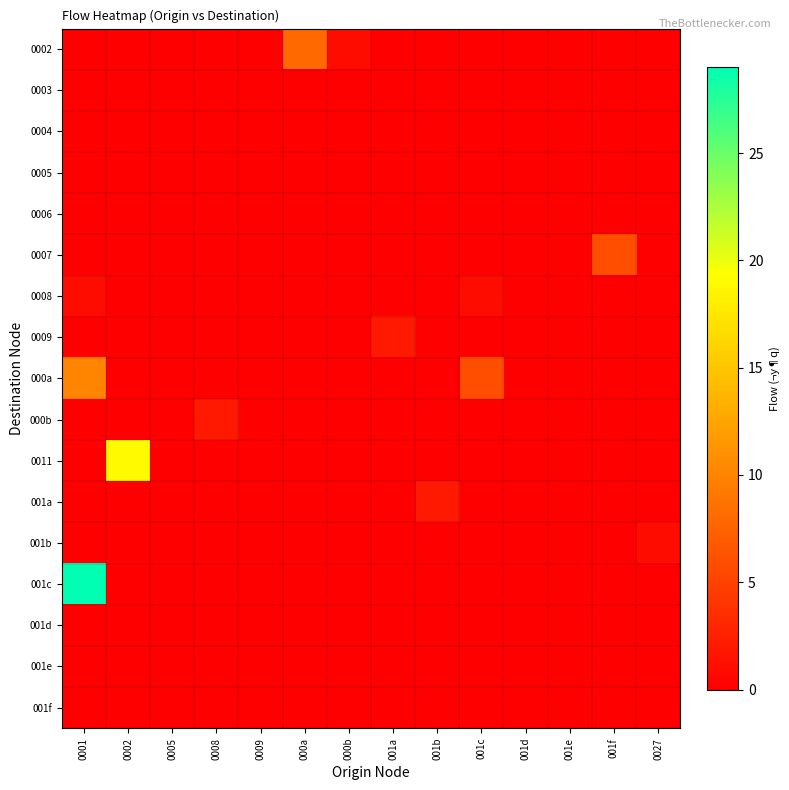

Count the number of data series in this chart.

17